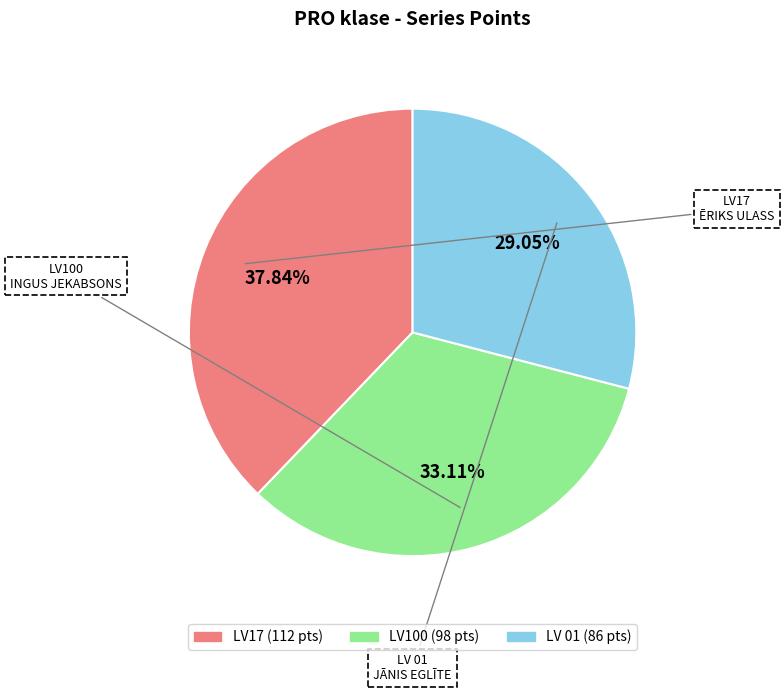

To the nearest percent, what is the average slice percentage?

33%